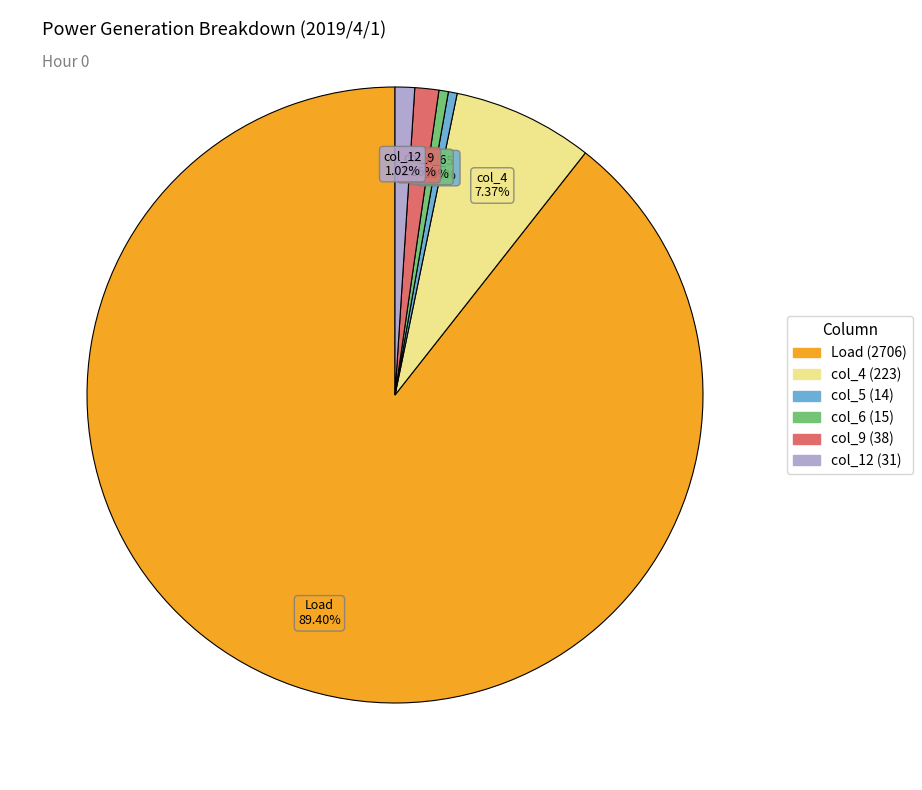

Does any single category account for the majority?

Yes